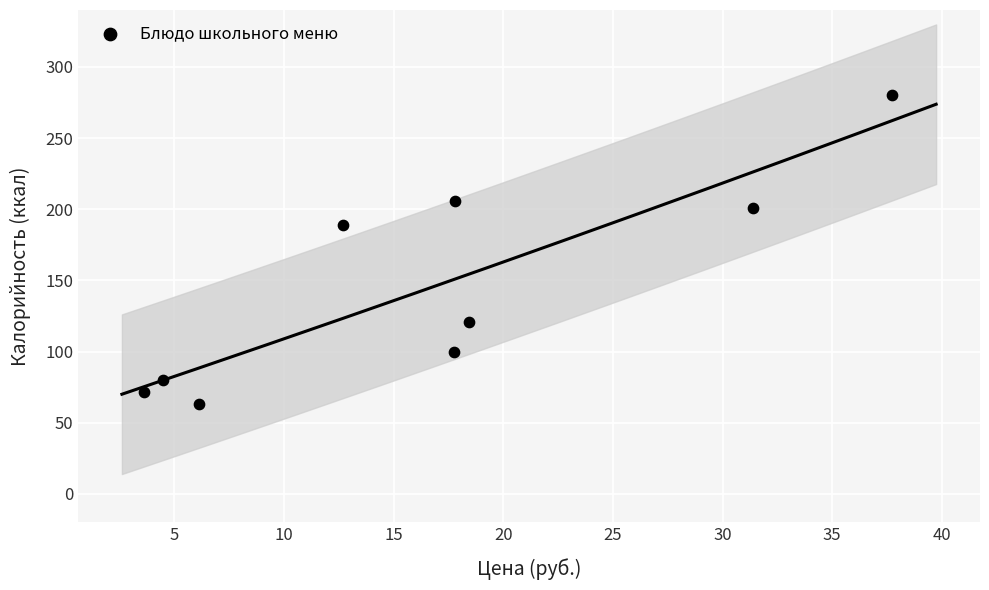

What is the range of X values (max minus min)?

34.1